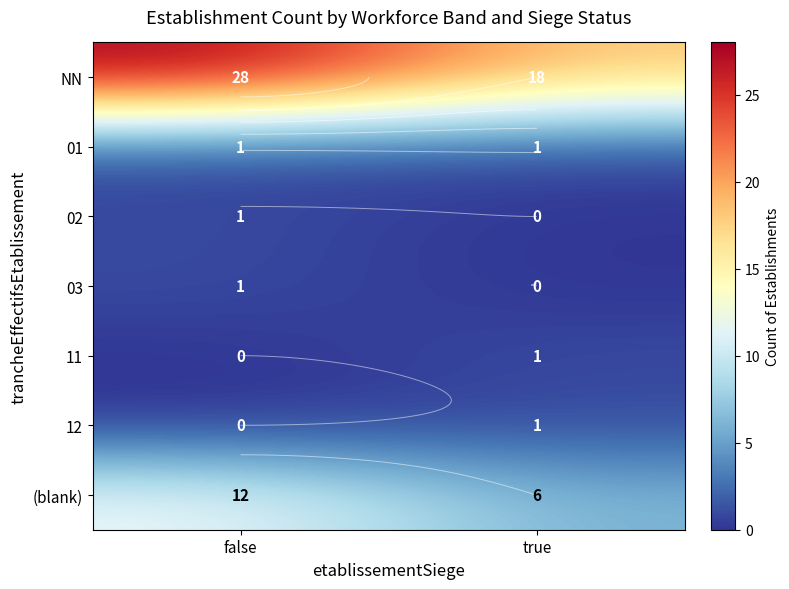

Is it true that 11 equals 1 at true?

False